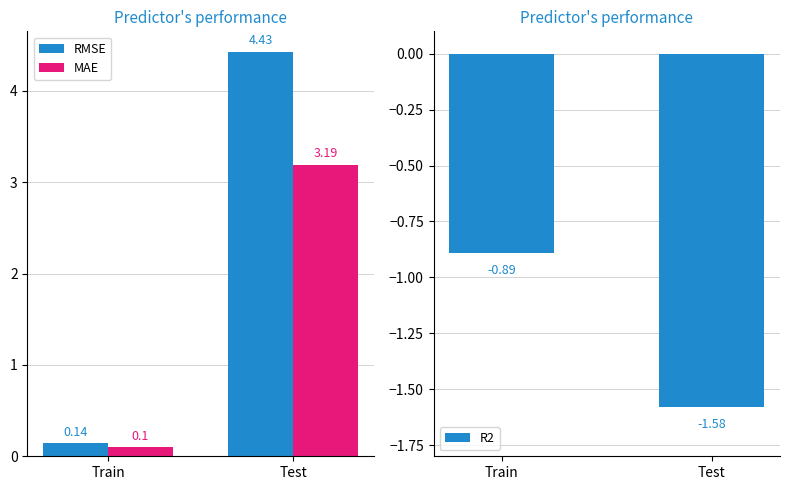

Reading left to right, what are all the values shown in this chart?

RMSE: Train=0.1	Test=4.4
MAE: Train=0.1	Test=3.2
R2: Train=-0.9	Test=-1.6